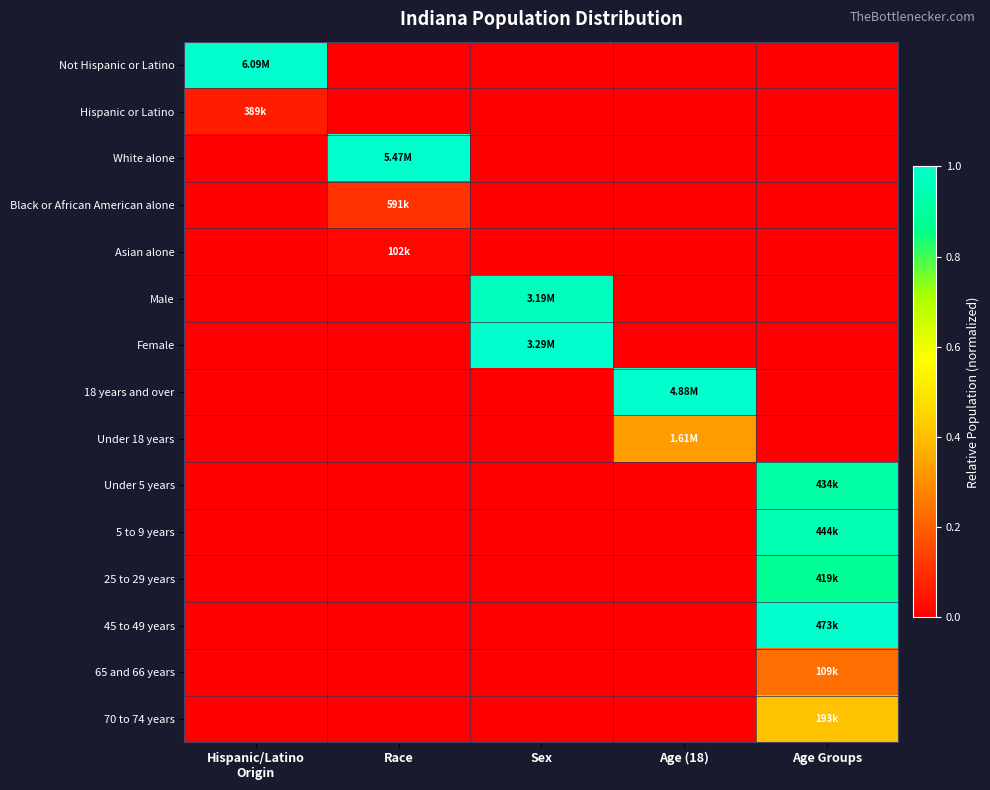

Which series has the largest total across all categories?

Not Hispanic or Latino